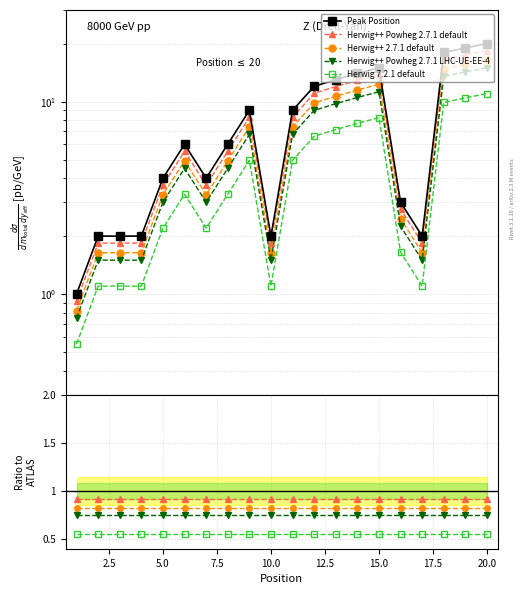

Does the chart have visible grid lines?

Yes